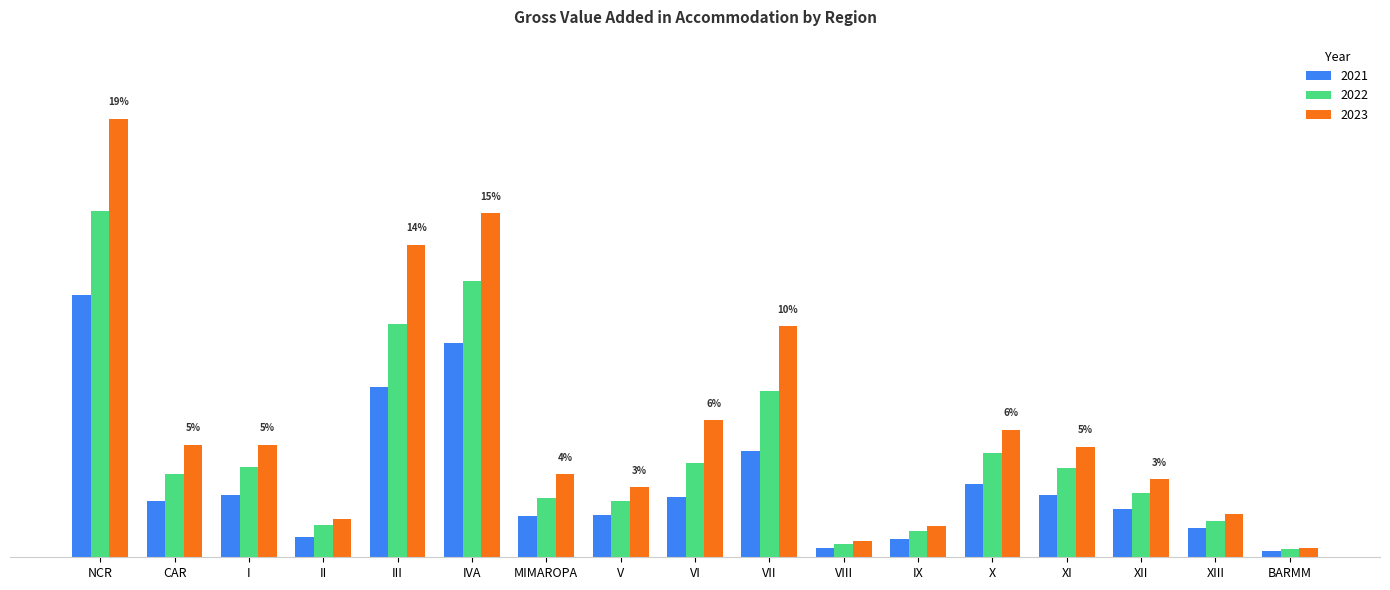

What are all the series names shown in the legend?

2021, 2022, 2023